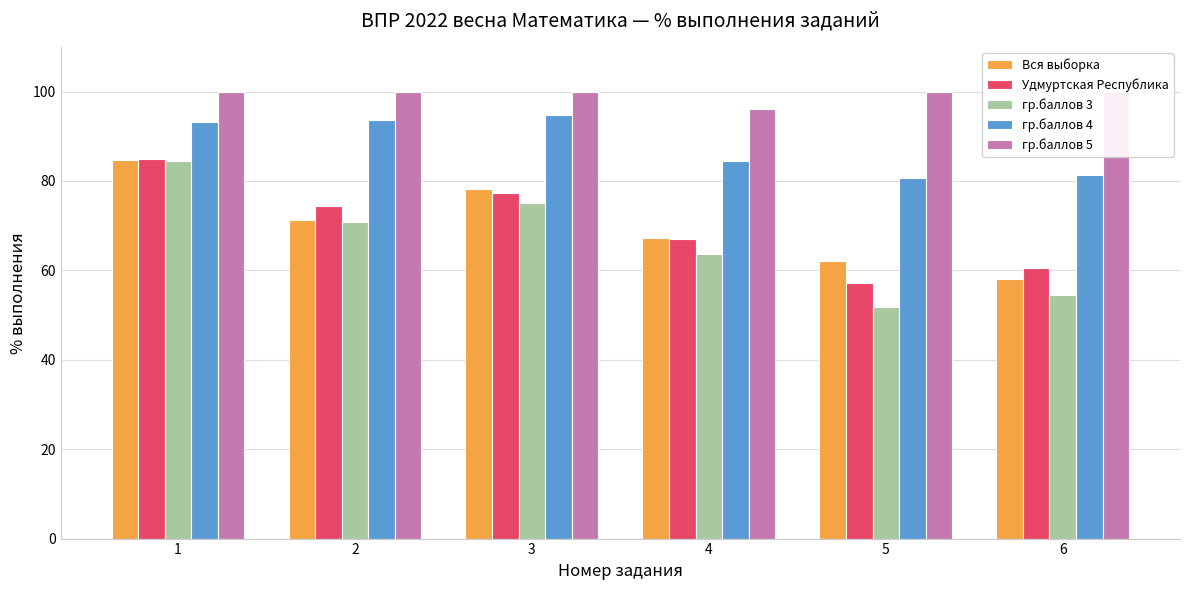

Which has a higher value, 6 or 1?

1